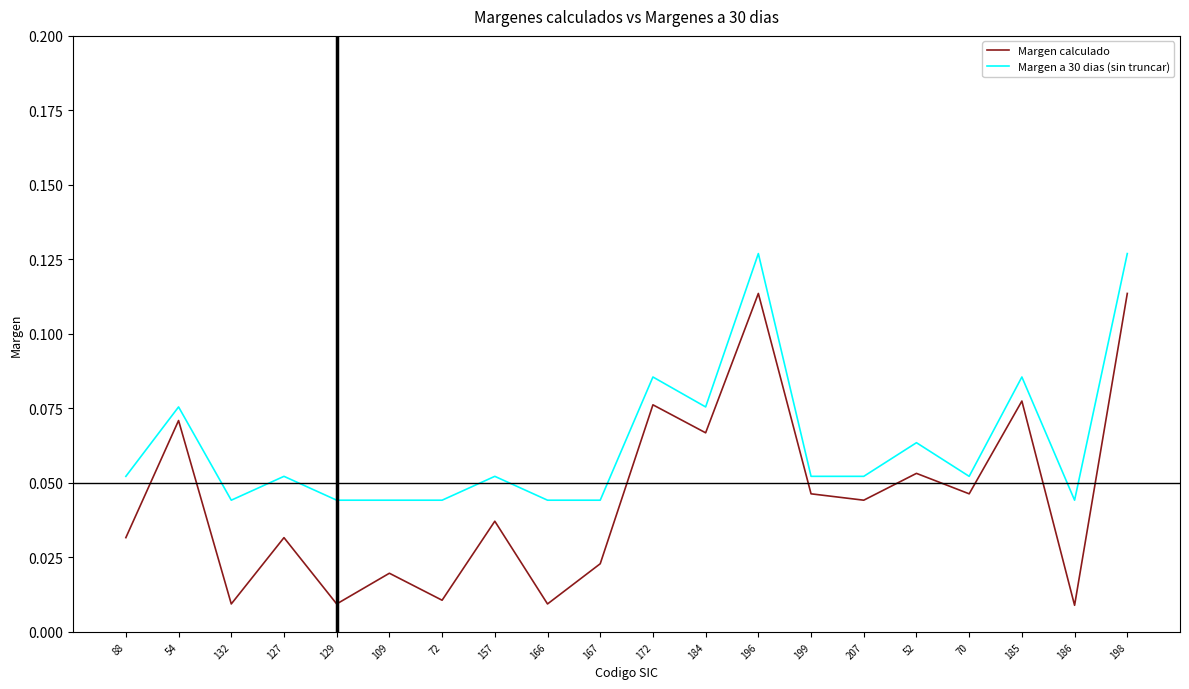

Does the chart display data point markers on the line(s)?

No